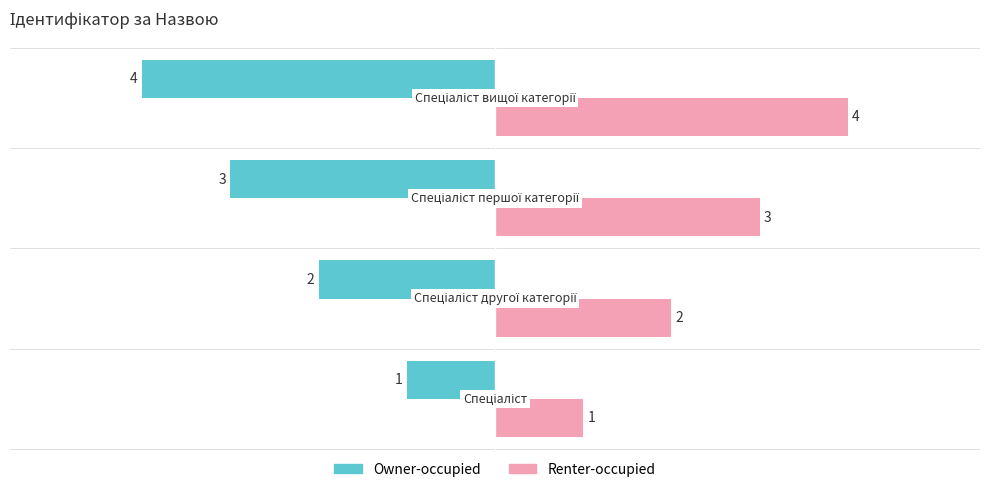

Which series has the largest total across all categories?

Renter-occupied